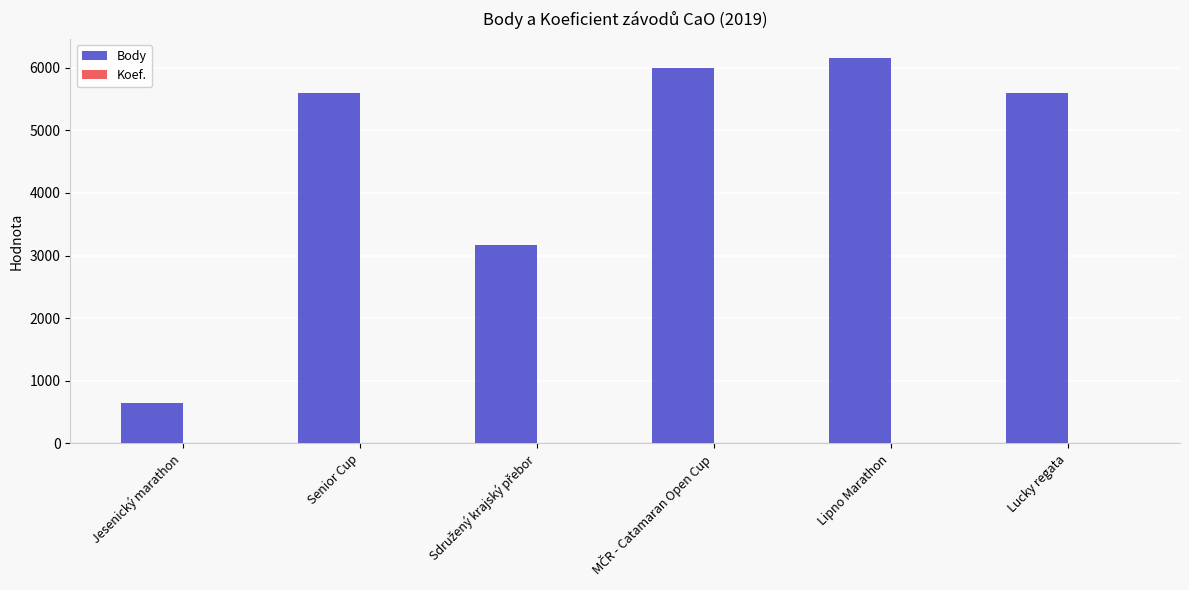

What is the sum of all Body values?

27152